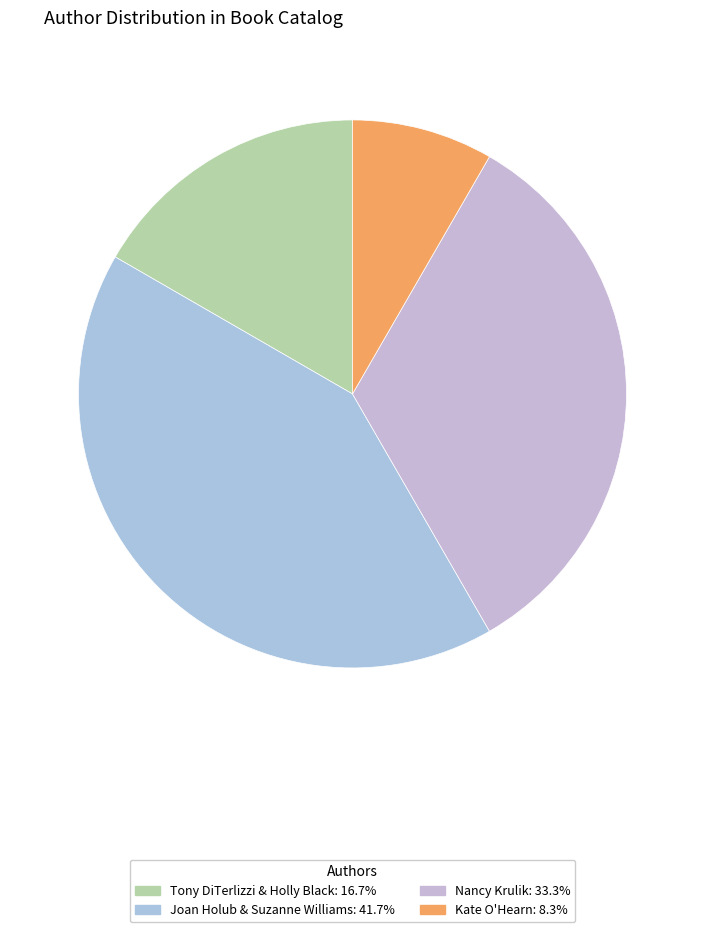

To the nearest percent, what portion does Nancy Krulik represent?

33%